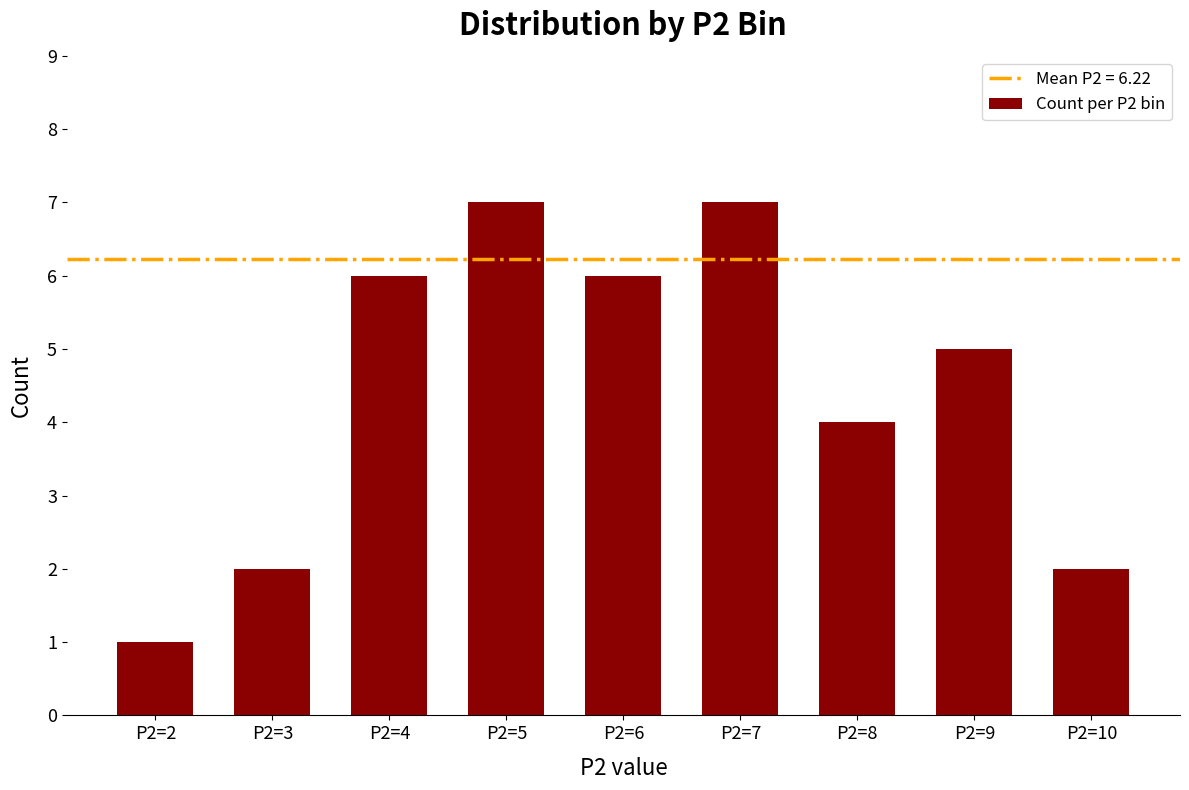

How many bars are there in total?

9